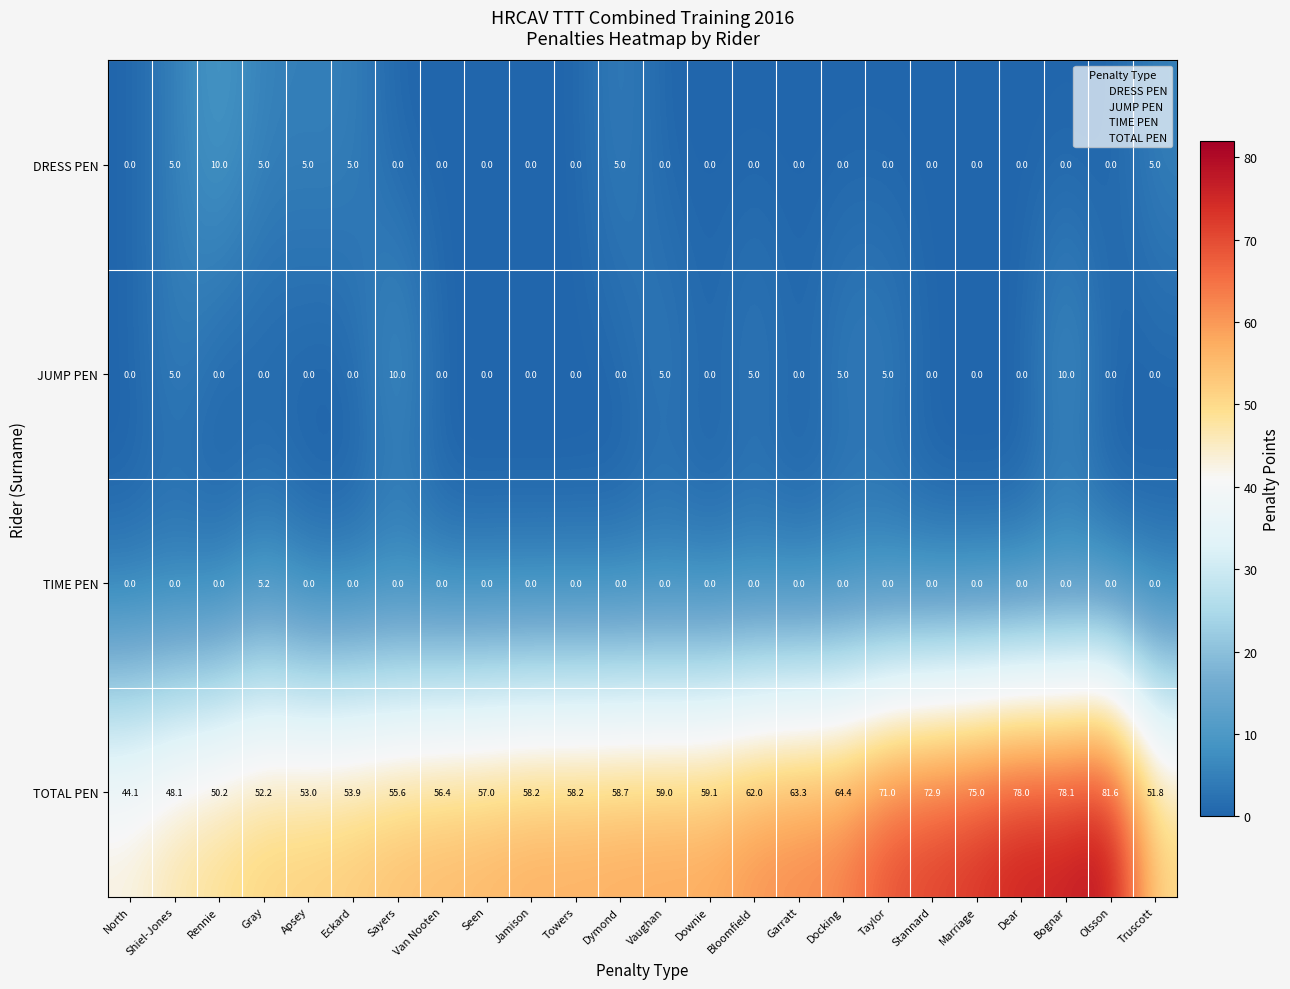

Rank the series at Gray from highest to lowest value.

TOTAL PEN, TIME PEN, DRESS PEN, JUMP PEN